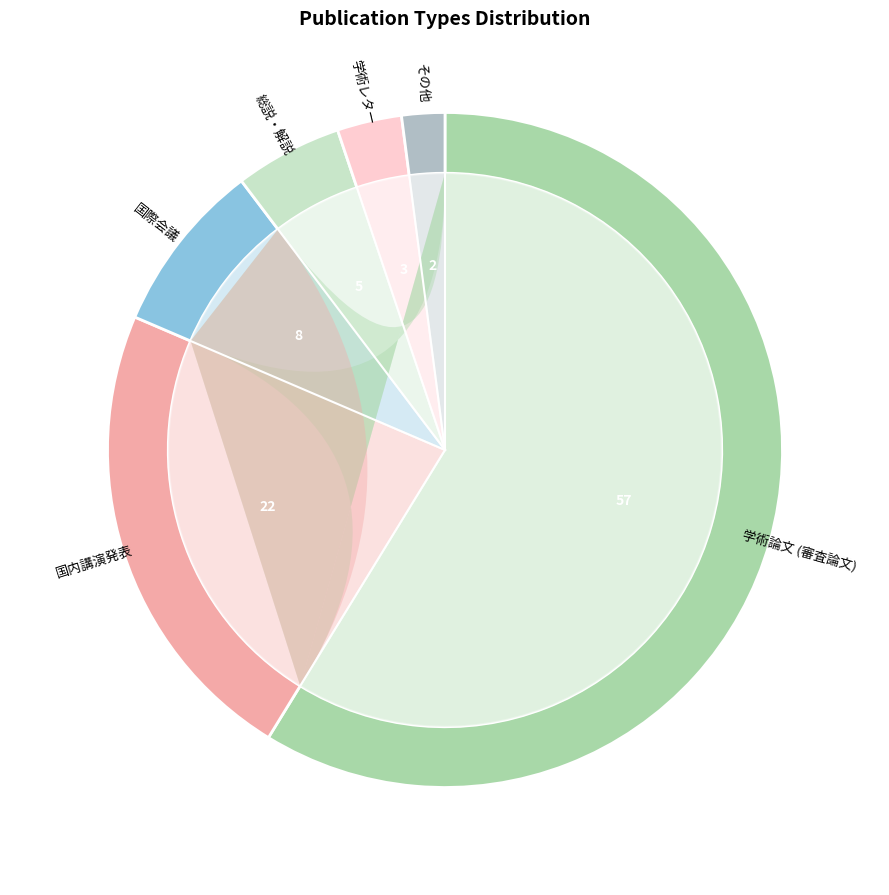

Which category has the biggest portion of the pie?

学術論文 (審査論文)